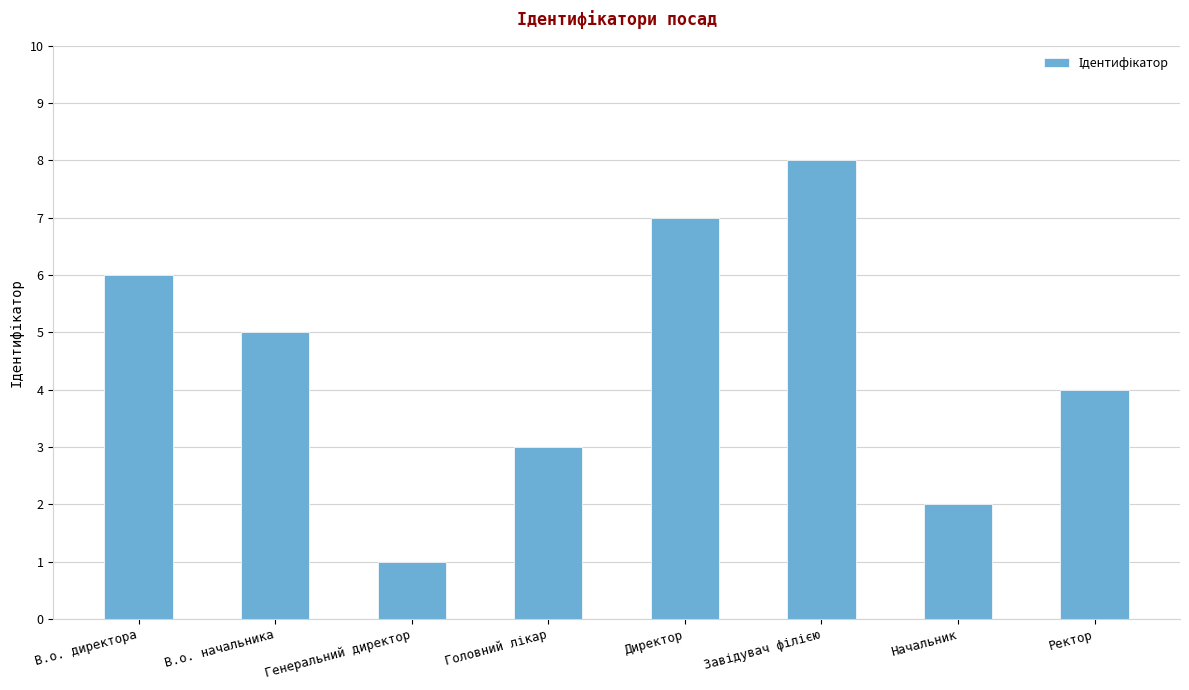

How many data points are less than 5?

4